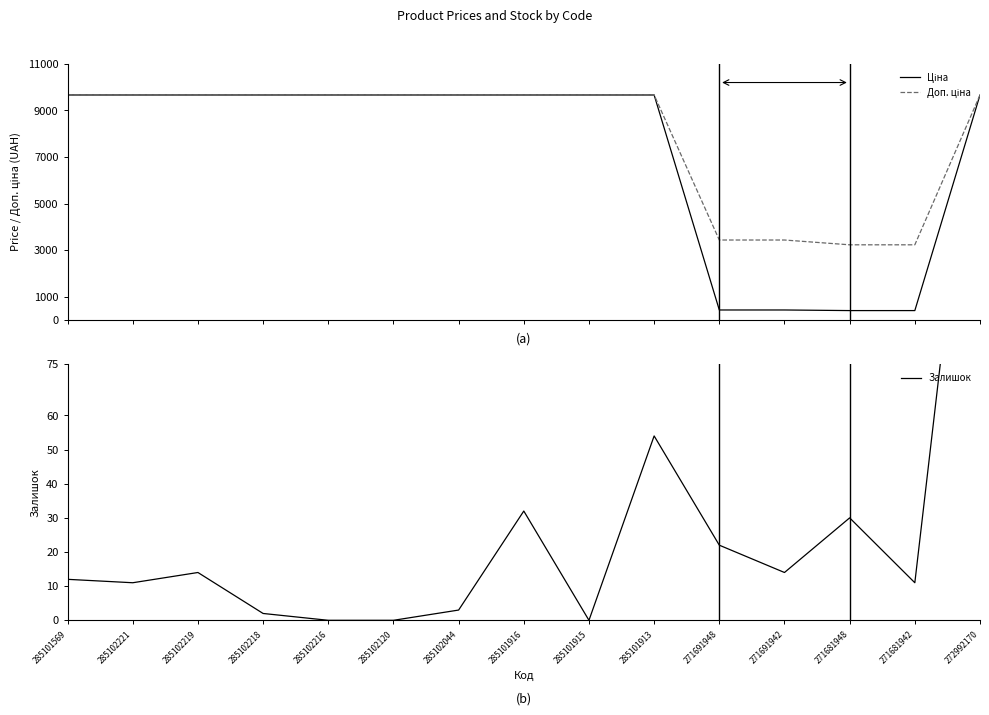

Is the value of Доп. ціна at 271691948 greater than the value of Ціна at 285102221?

No